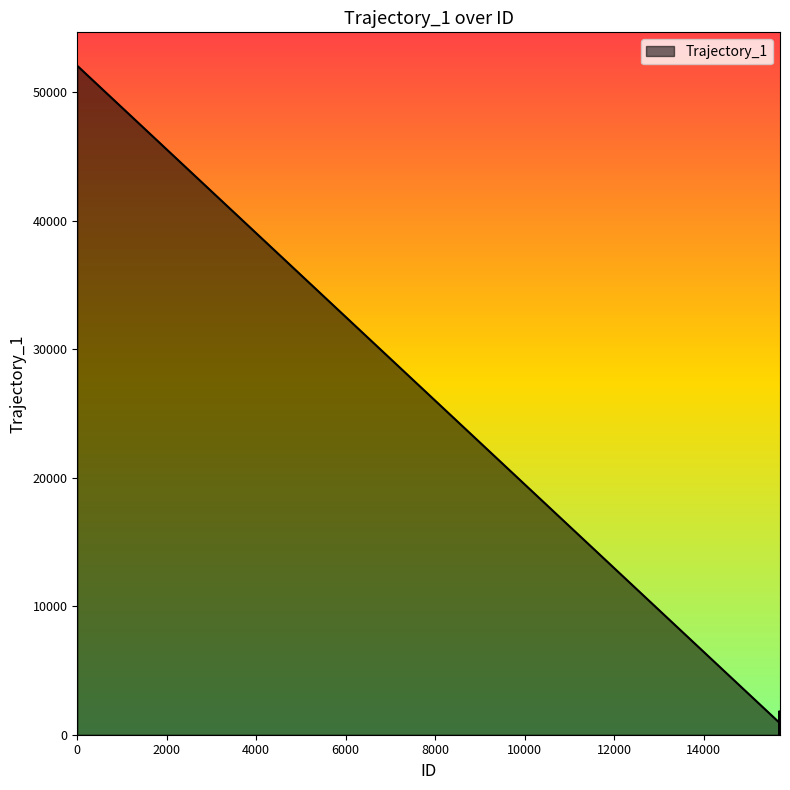

Does the chart have visible grid lines?

No